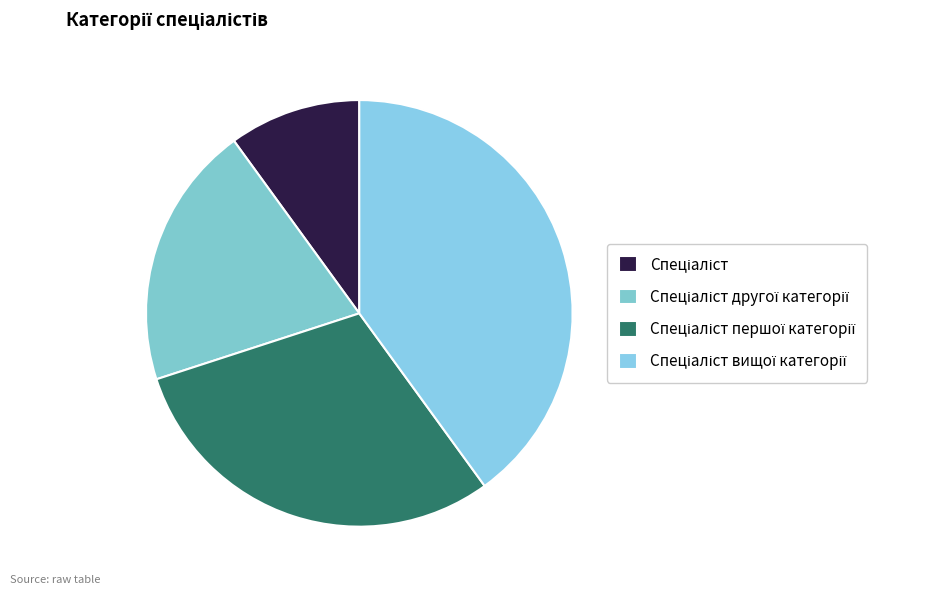

To the nearest percent, what is the difference between the Спеціаліст другої категорії and Спеціаліст першої категорії slice percentages?

10%